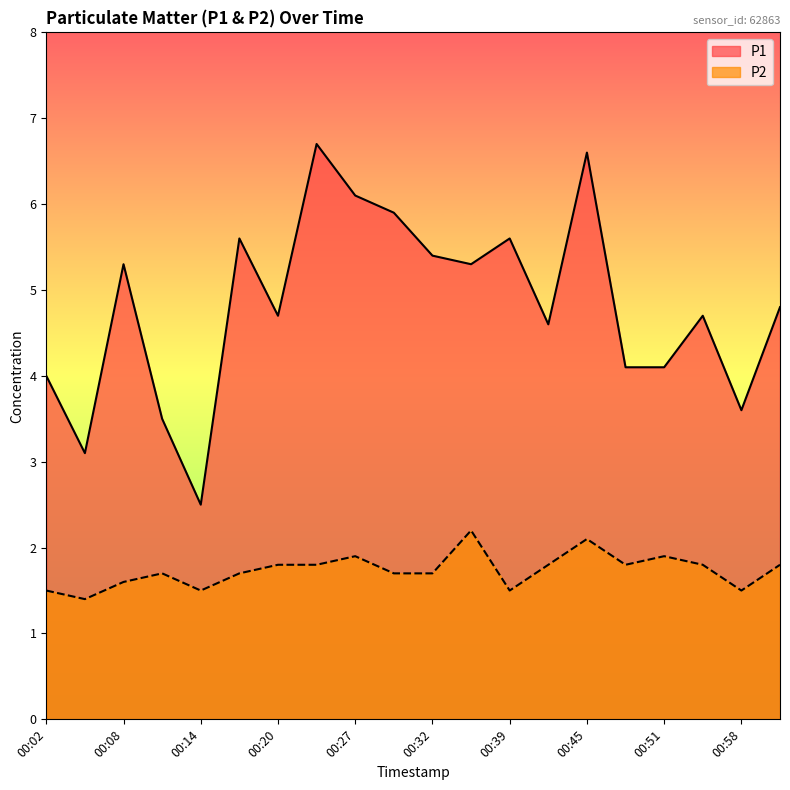

Is the value of P1 at 00:45 greater than the value of P2 at 01:01?

Yes